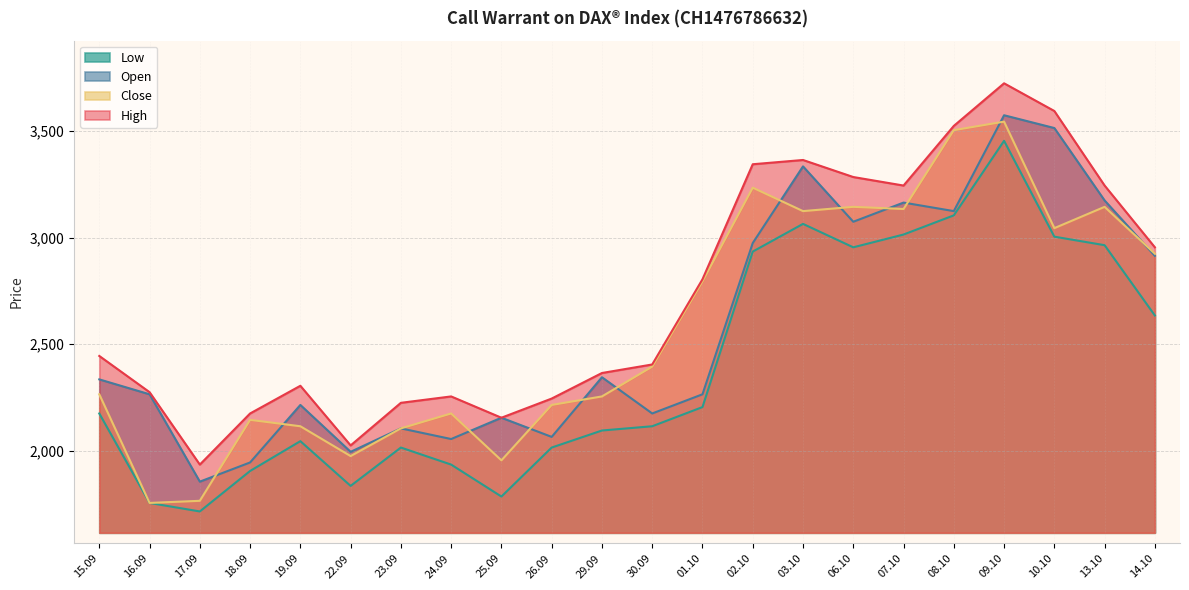

True or false: High and Close intersect in this chart.

False